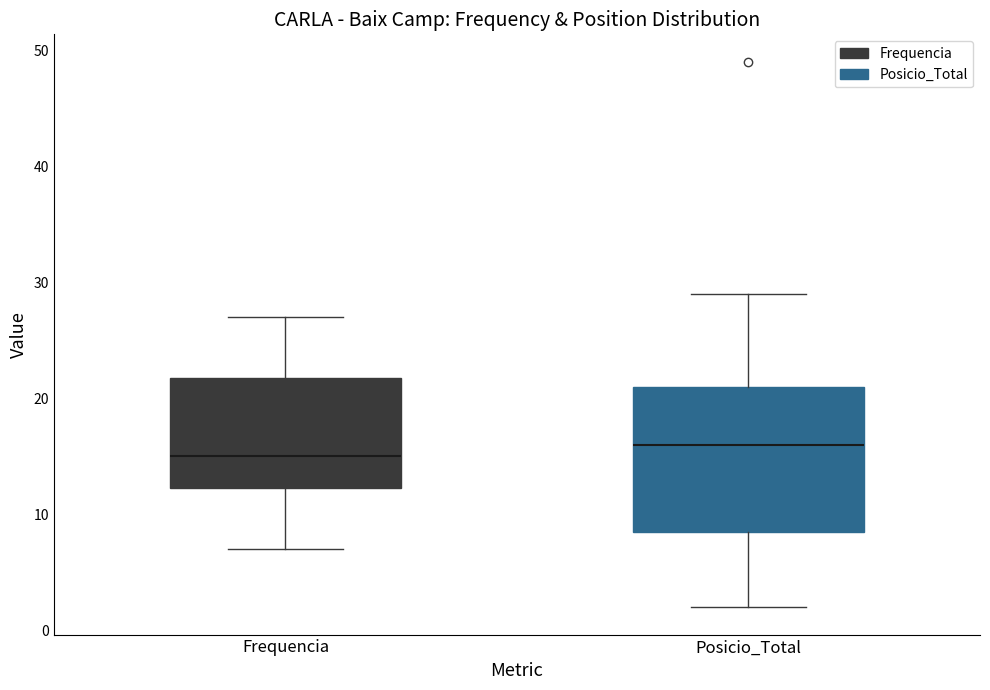

Reading left to right, transcribe this box plot: for each box, give where its median line is, the range the box spans, and where its two whiskers end, as read against the y-axis. The values are not printed on the chart, so give them approximately, as read against the axis.

Frequencia: median 15, box 12 to 22, whiskers 7 to 27
Posicio_Total: median 16, box 9 to 21, whiskers 2 to 29